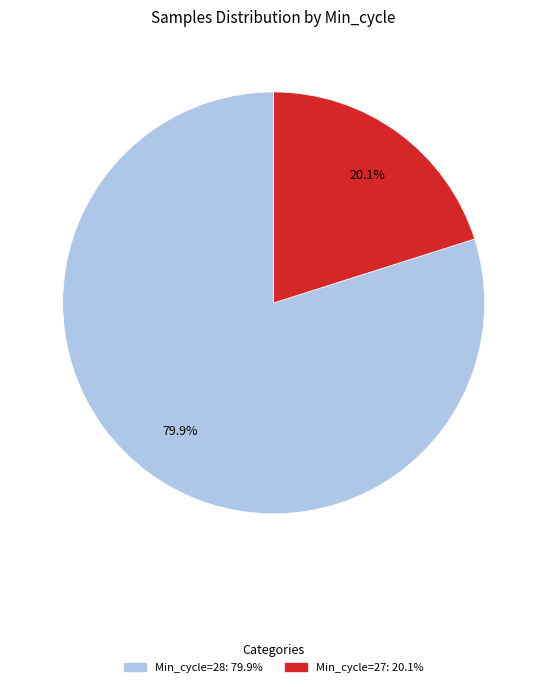

Is there a majority slice in this chart?

Yes